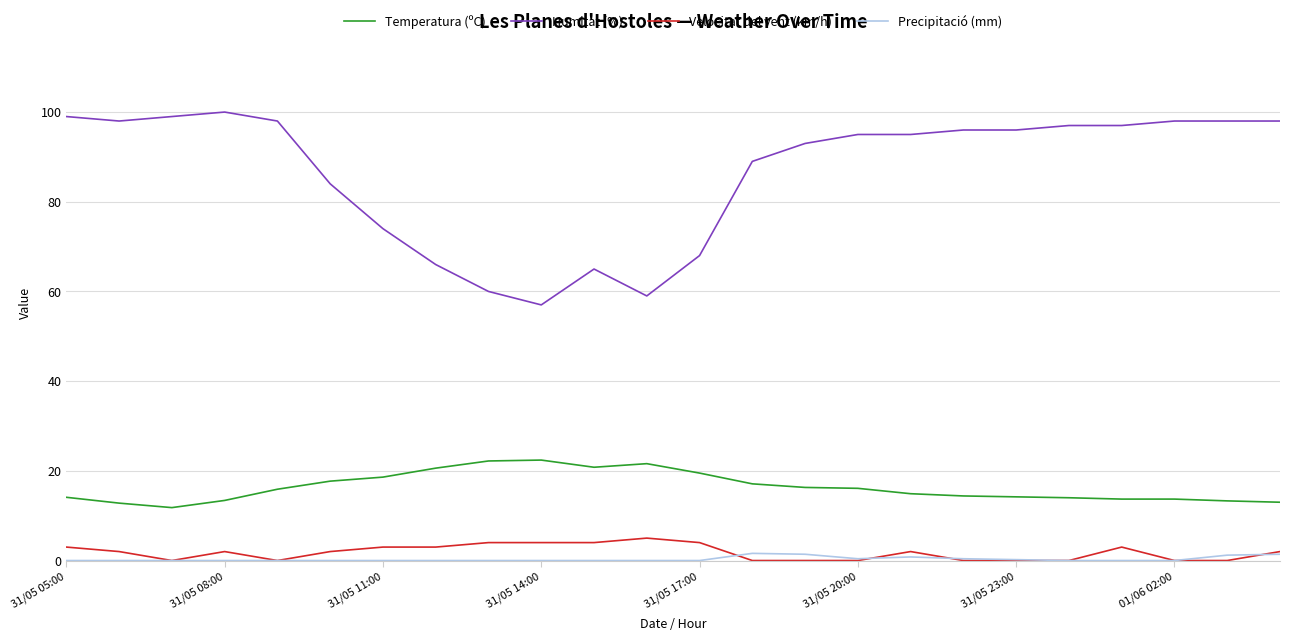

Which series has the largest range (max minus min)?

Humitat (%)